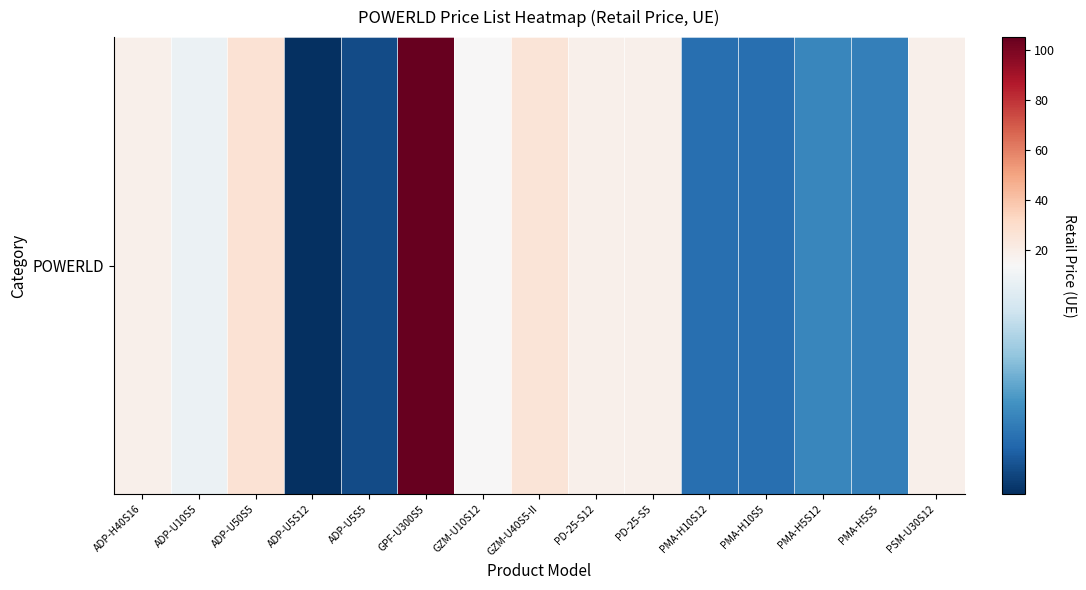

At which label does the data first exceed 13?

ADP-H40S16